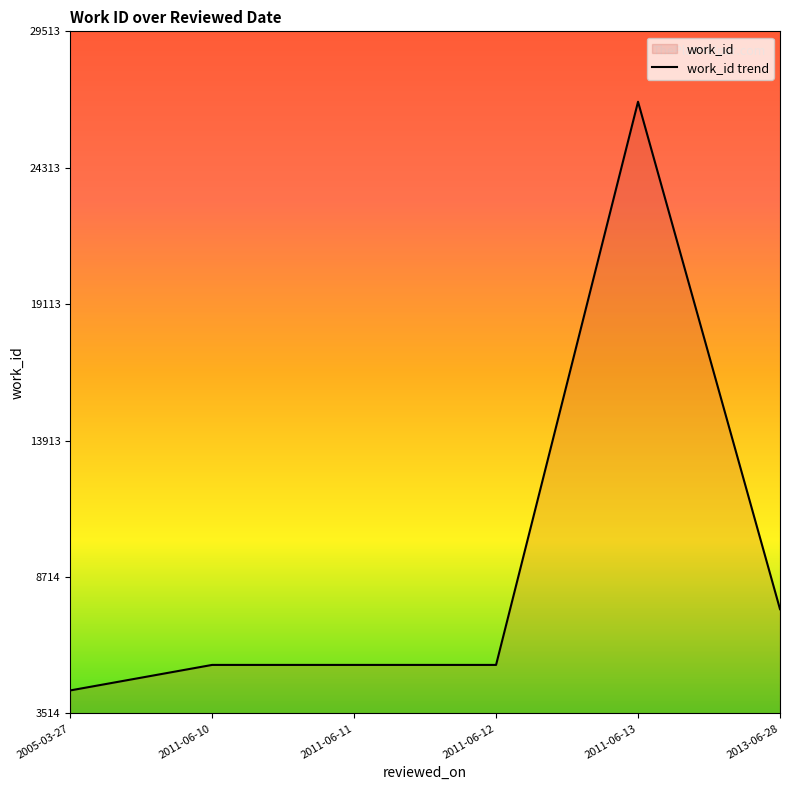

Rank the categories by value from highest to lowest.

2011-06-13, 2013-06-28, 2011-06-10, 2011-06-11, 2011-06-12, 2005-03-27